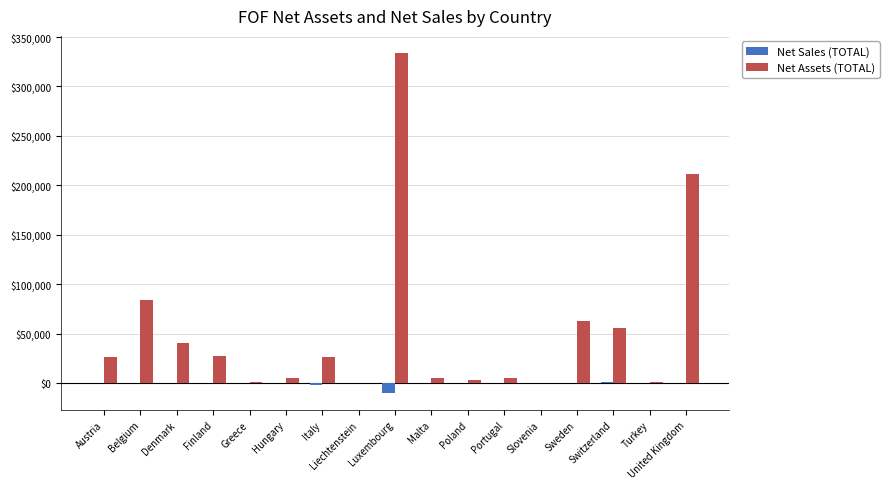

True or false: Net Assets (TOTAL) has a value of 124633.7 at Luxembourg.

False